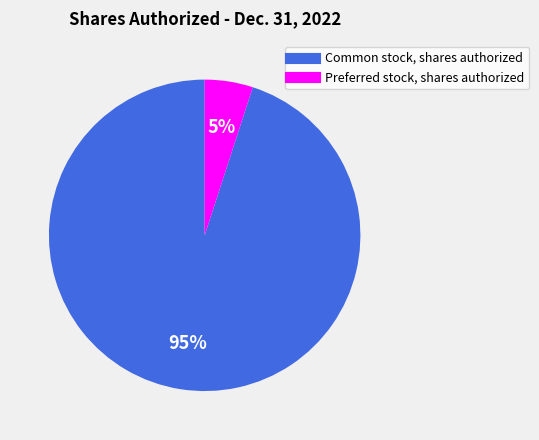

Which category has the biggest portion of the pie?

Common stock, shares authorized